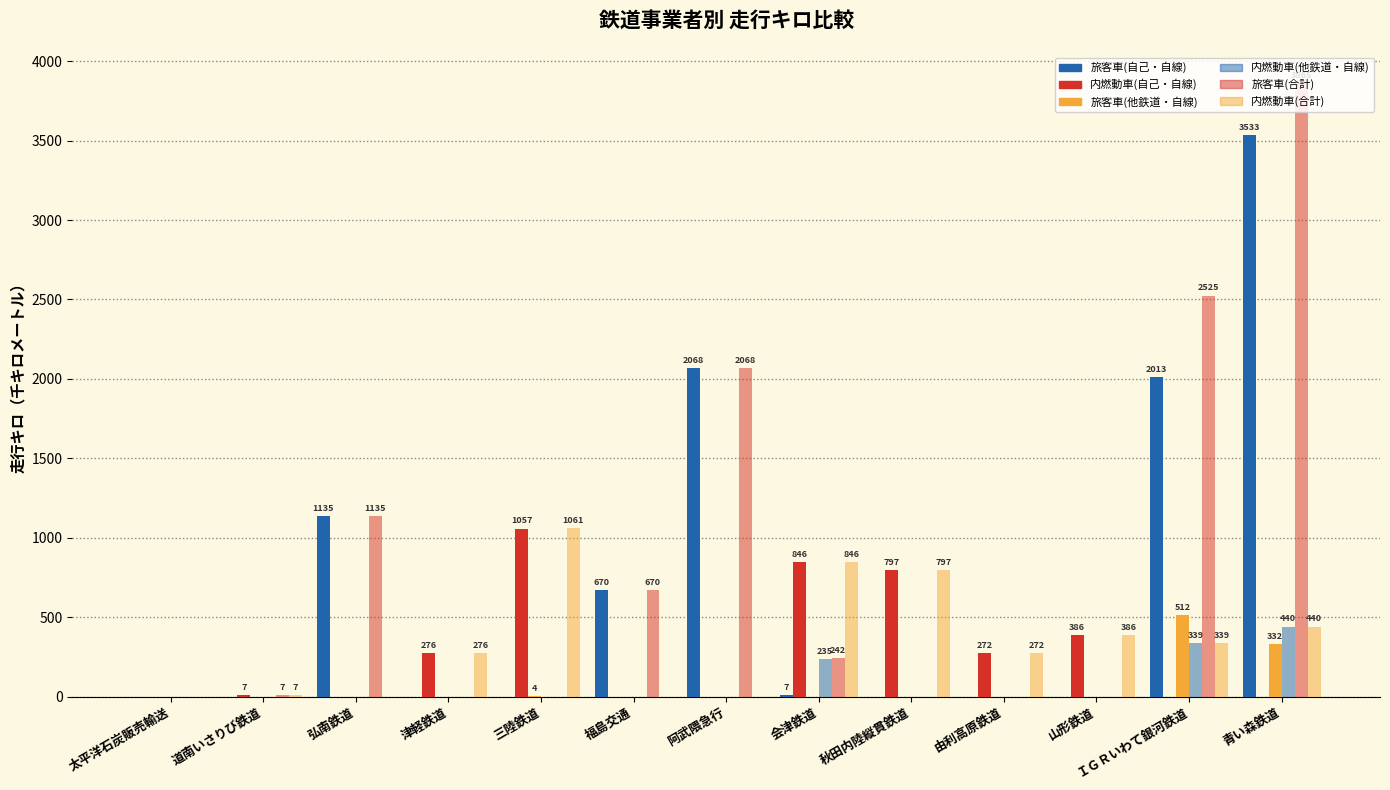

Which series changed the most between 福島交通 and 由利高原鉄道?

旅客車(自己・自線)